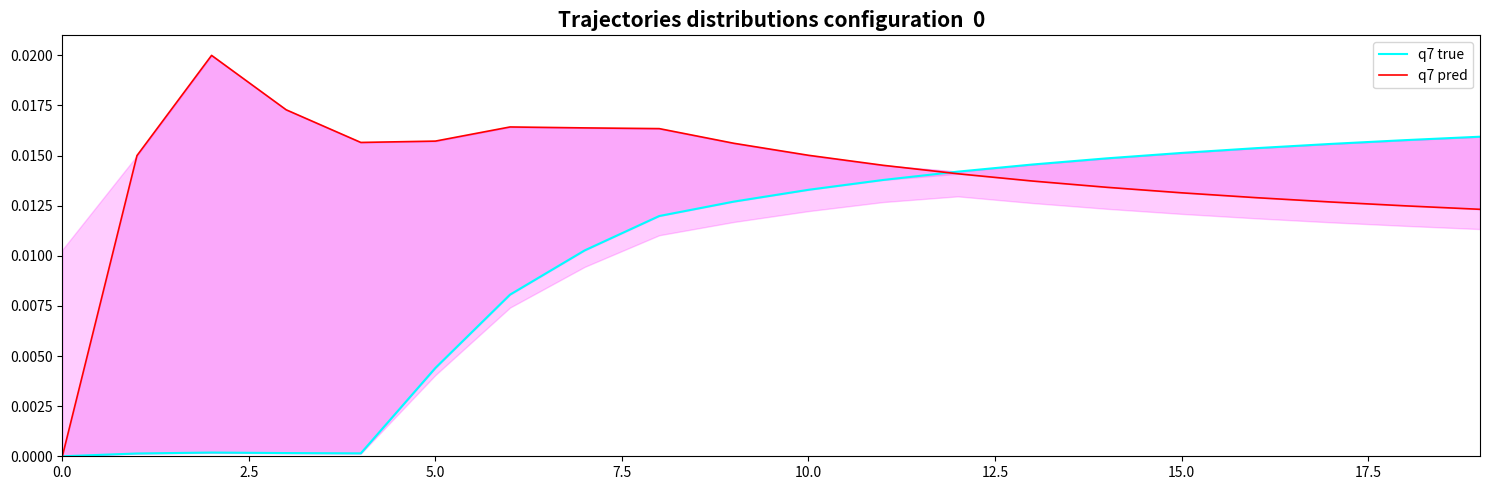

True or false: q7 true and q7 pred cross at least once.

True